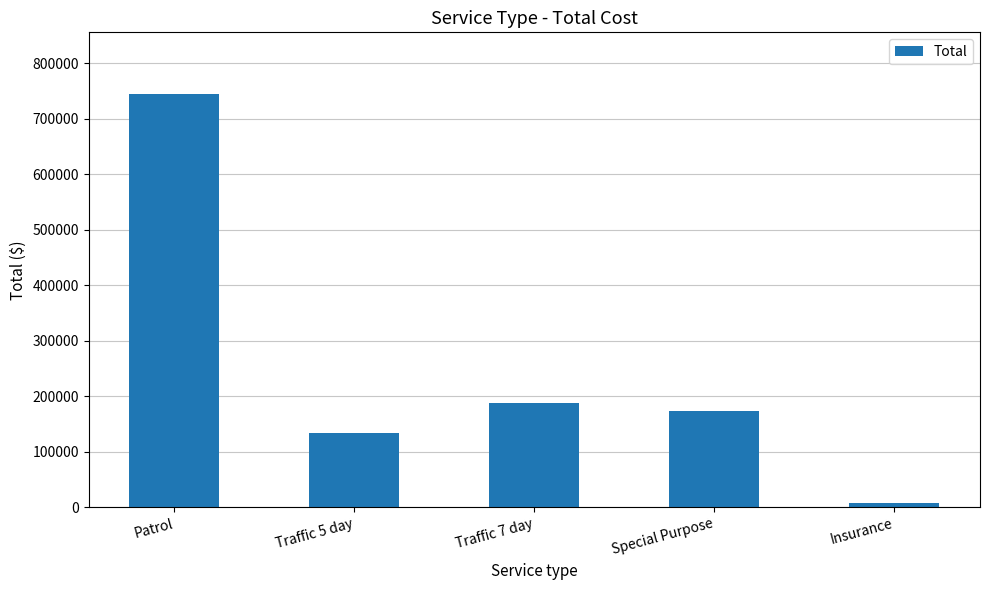

Where is the data nearest to the value 375824?

Traffic 7 day